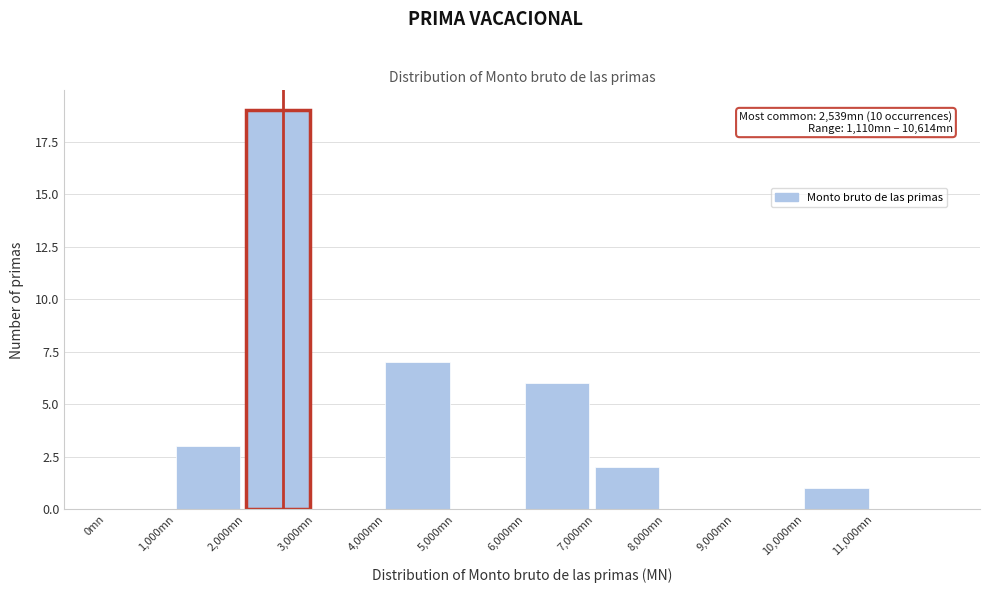

Which range on the x-axis has the tallest bar?

2000 to 3000